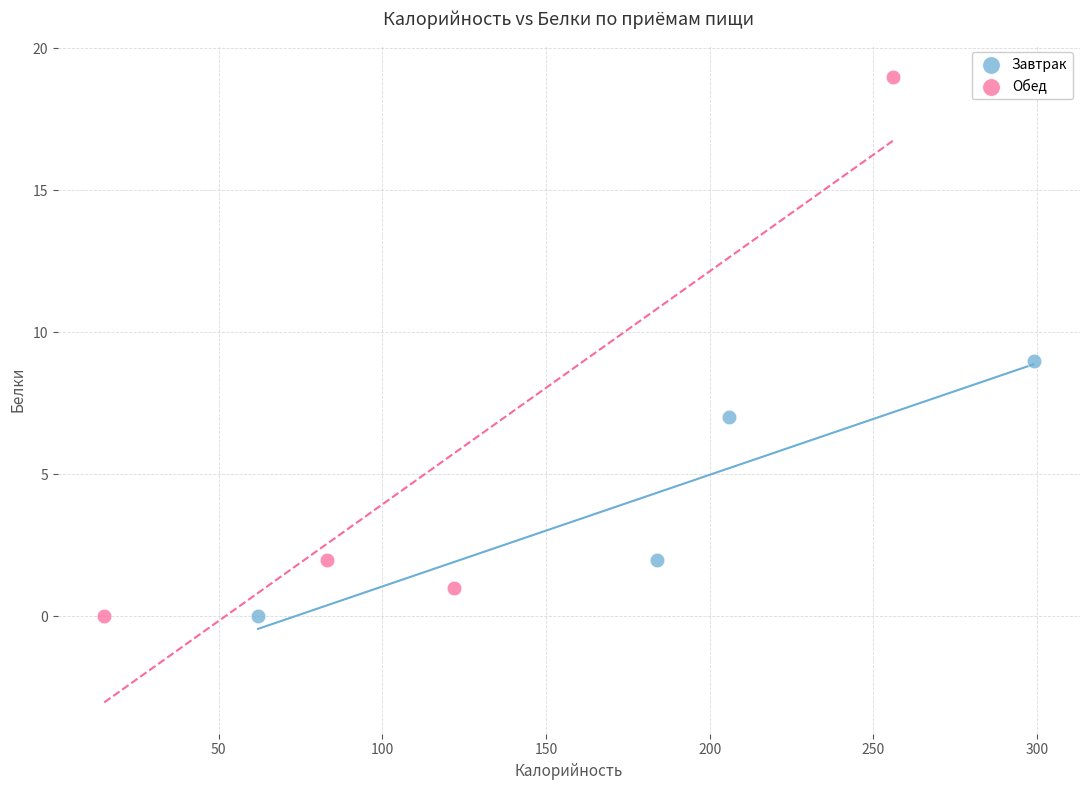

Which series has the largest Y range (max minus min)?

Обед